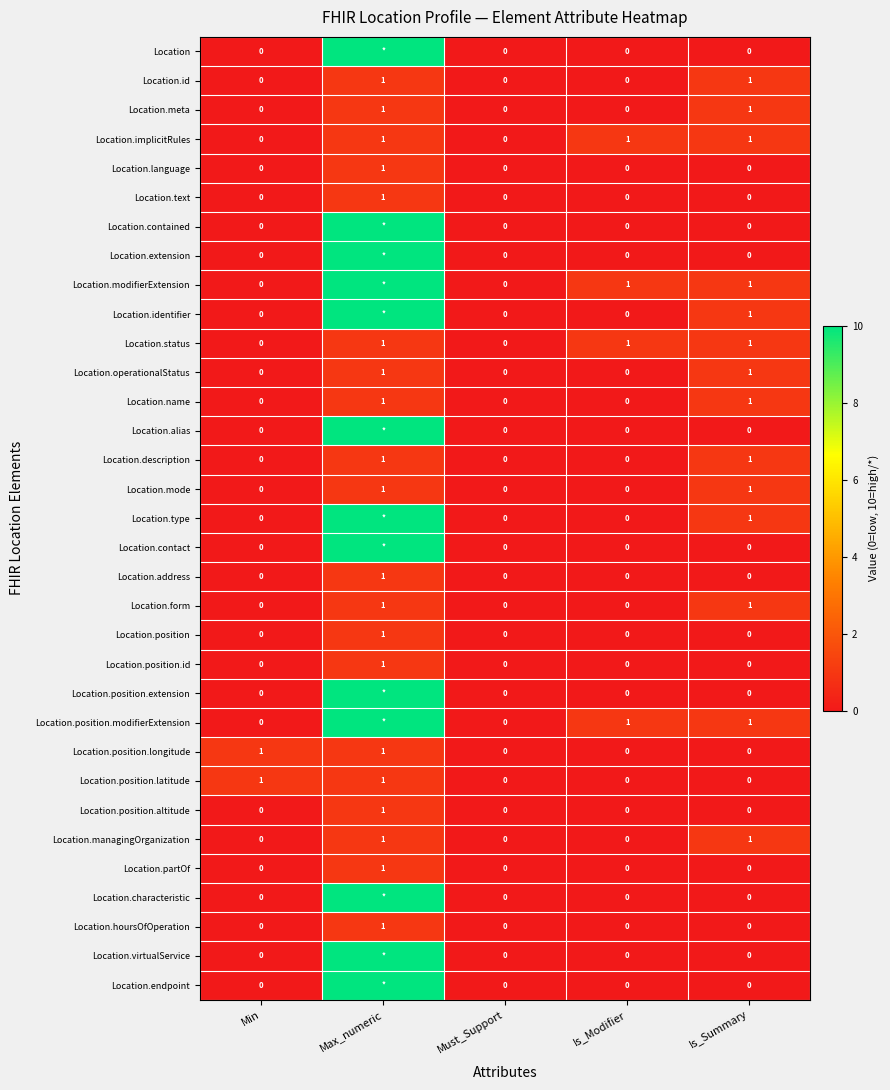

Between Is_Summary and Is_Modifier, which is larger?

Is_Summary